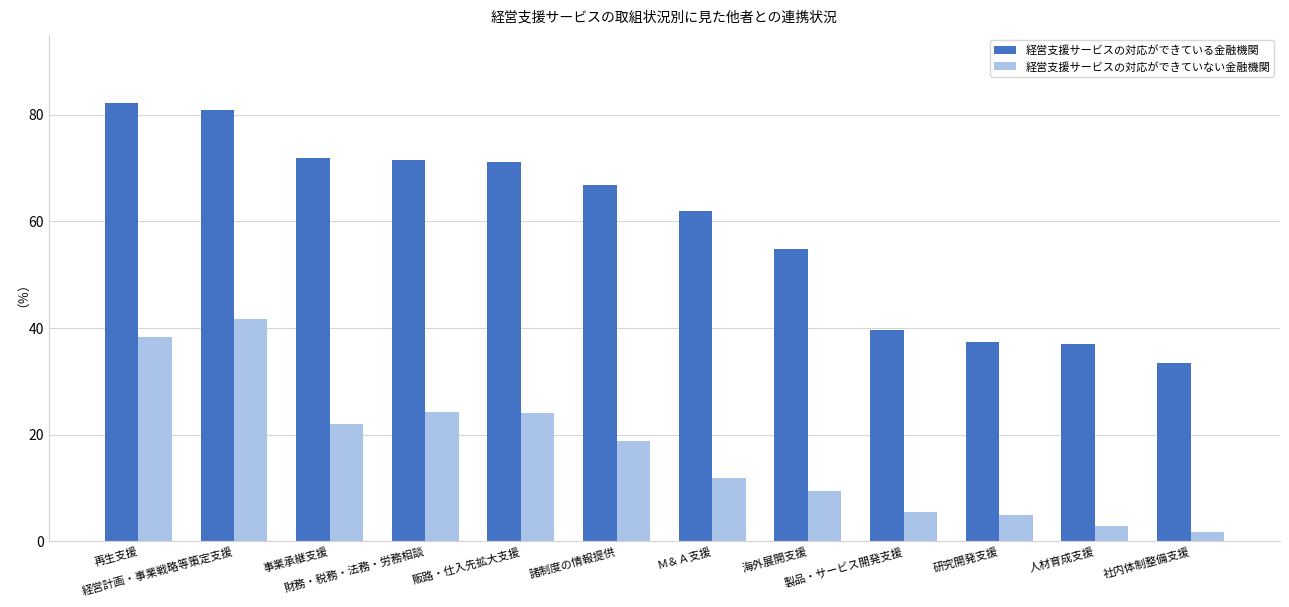

What value does the 経営支援サービスの対応ができていない金融機関 series have at 諸制度の情報提供?

18.8